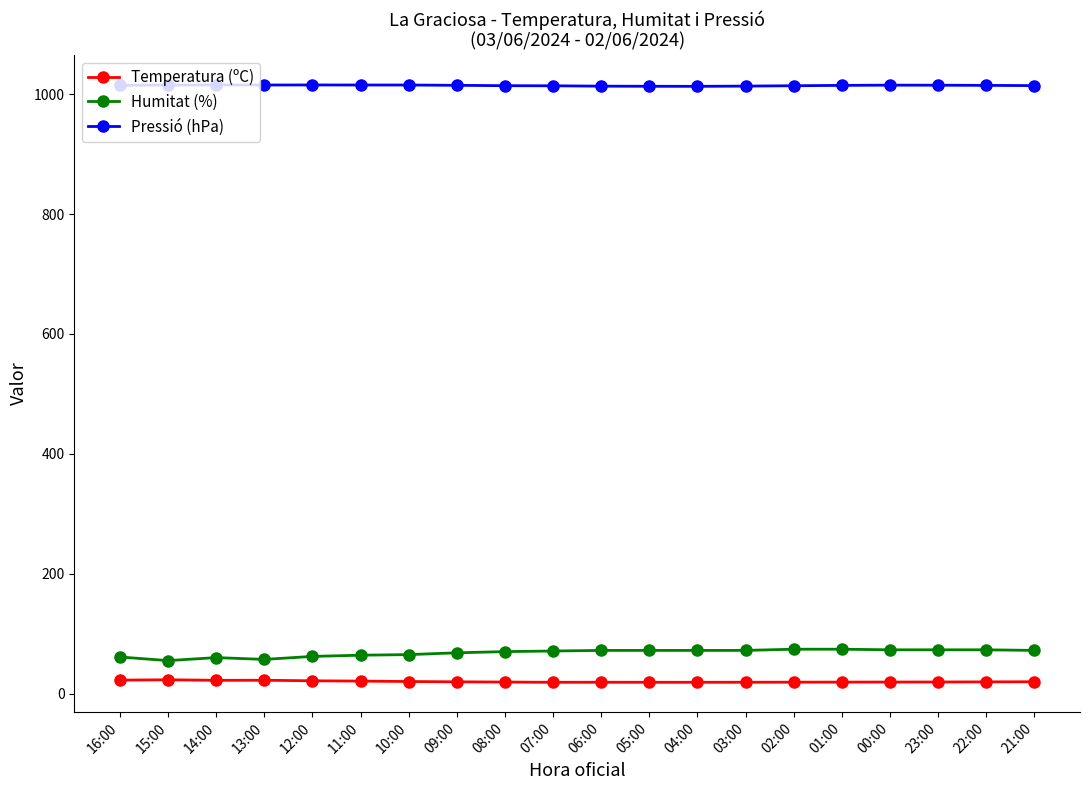

True or false: Pressió (hPa) has more than 0 points higher than both neighbors.

True